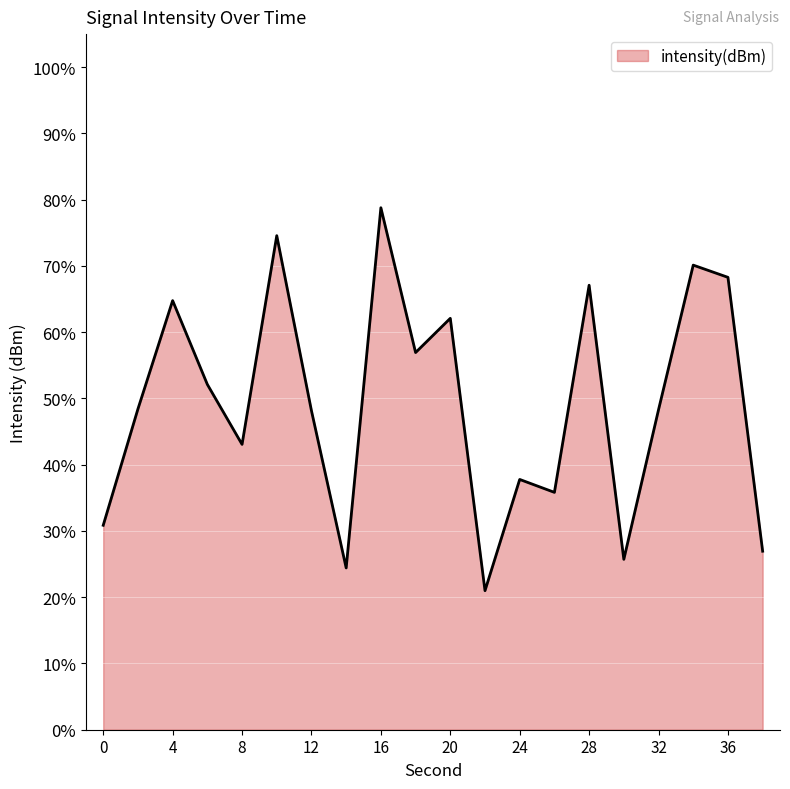

What is the maximum value shown in the chart?

78.8